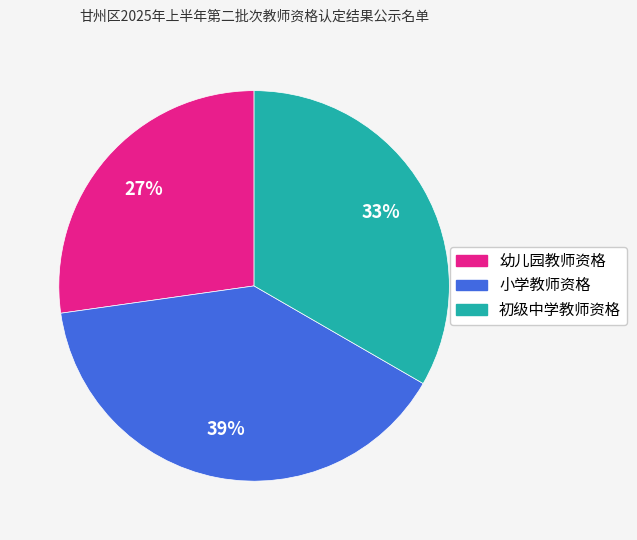

How many segments does this pie chart have?

3